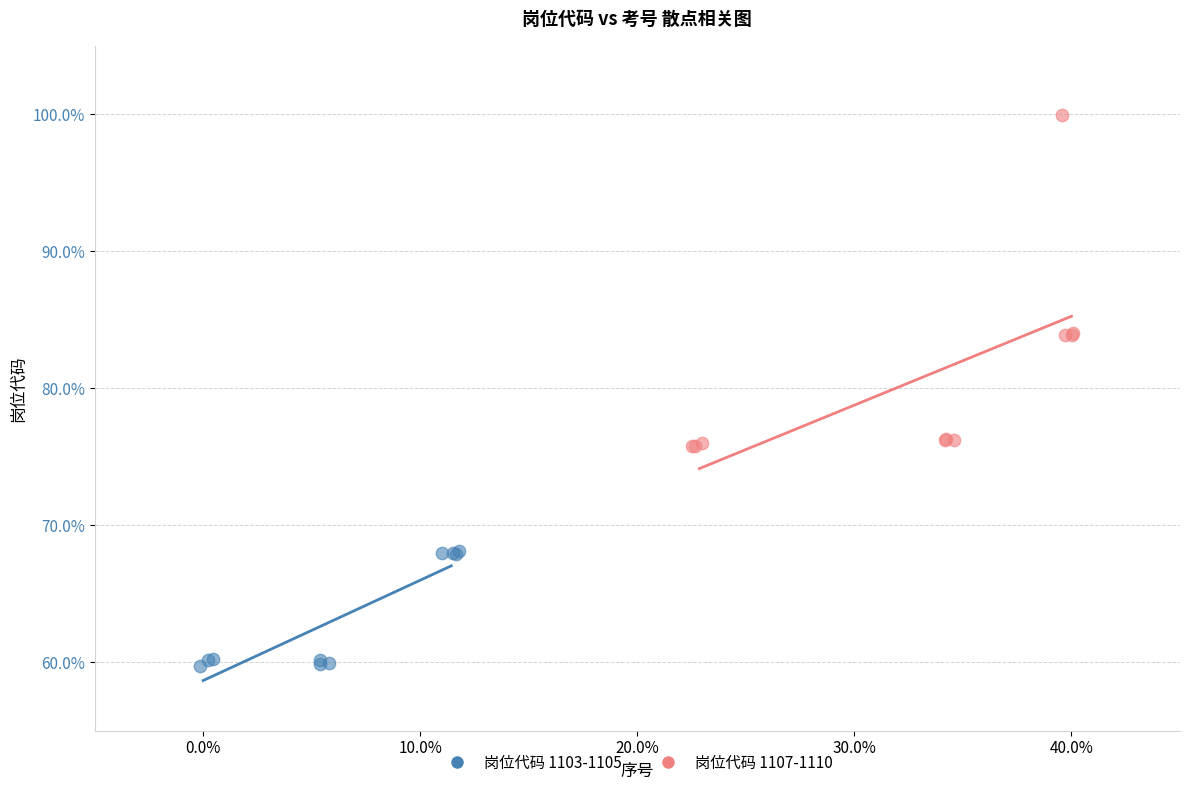

Which series contains the highest Y value?

岗位代码 1107-1110